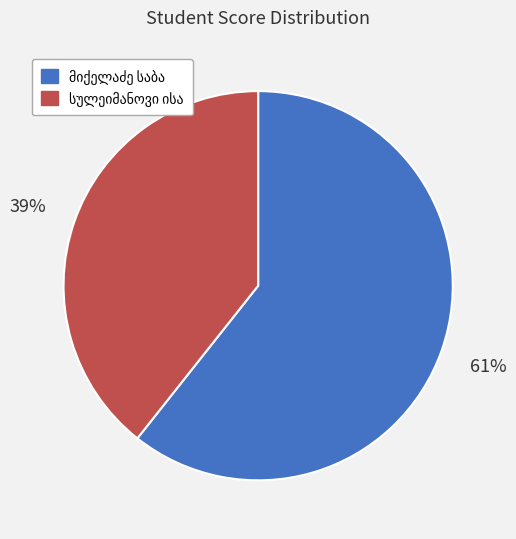

Is there any slice that represents more than half of the pie?

Yes